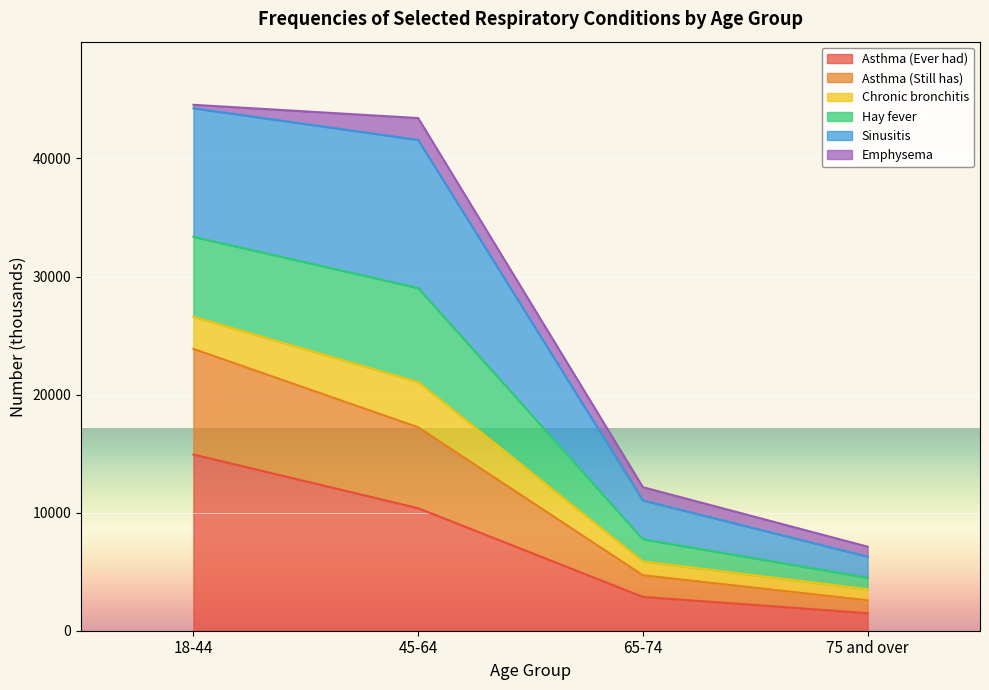

List the labels in order of Asthma (Still has) value, smallest first.

75 and over, 65-74, 45-64, 18-44